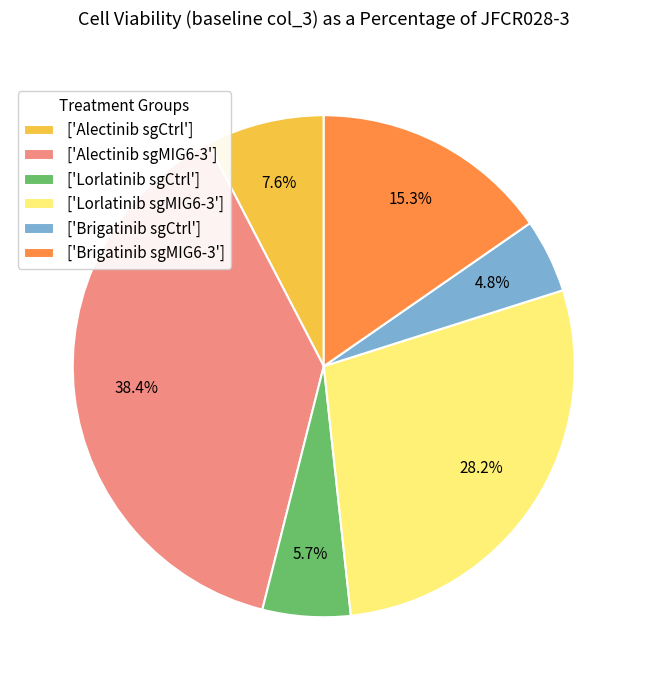

Is ['Brigatinib sgMIG6-3'] the majority of the pie?

No